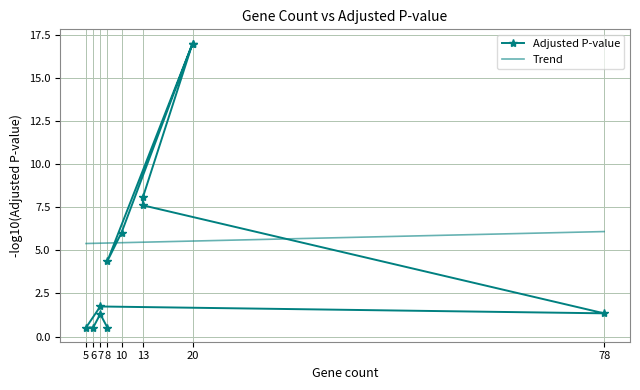

Which series ends up on top after the final intersection of Adjusted P-value and Trend?

Trend